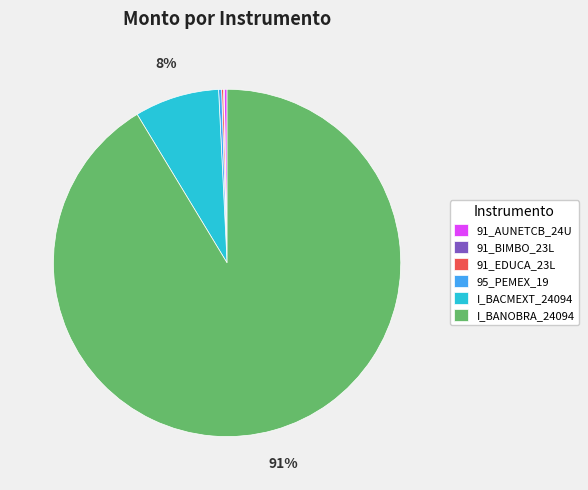

Is there any slice that represents more than half of the pie?

Yes